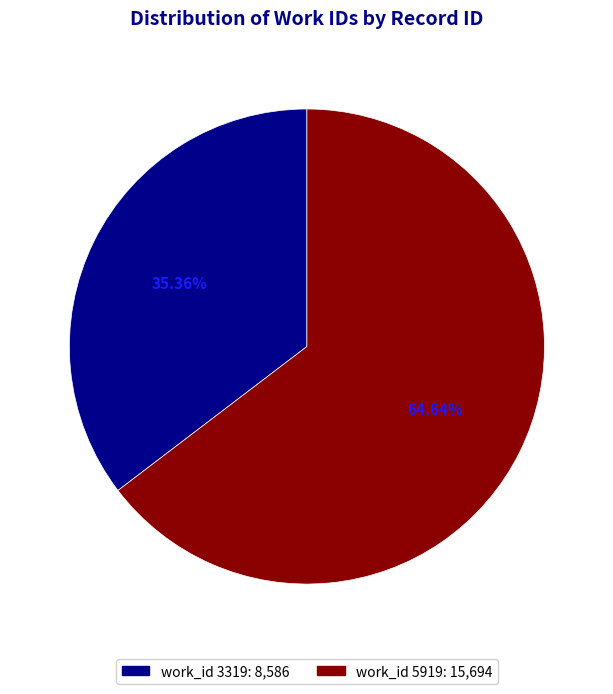

How many slices are in this pie chart?

2